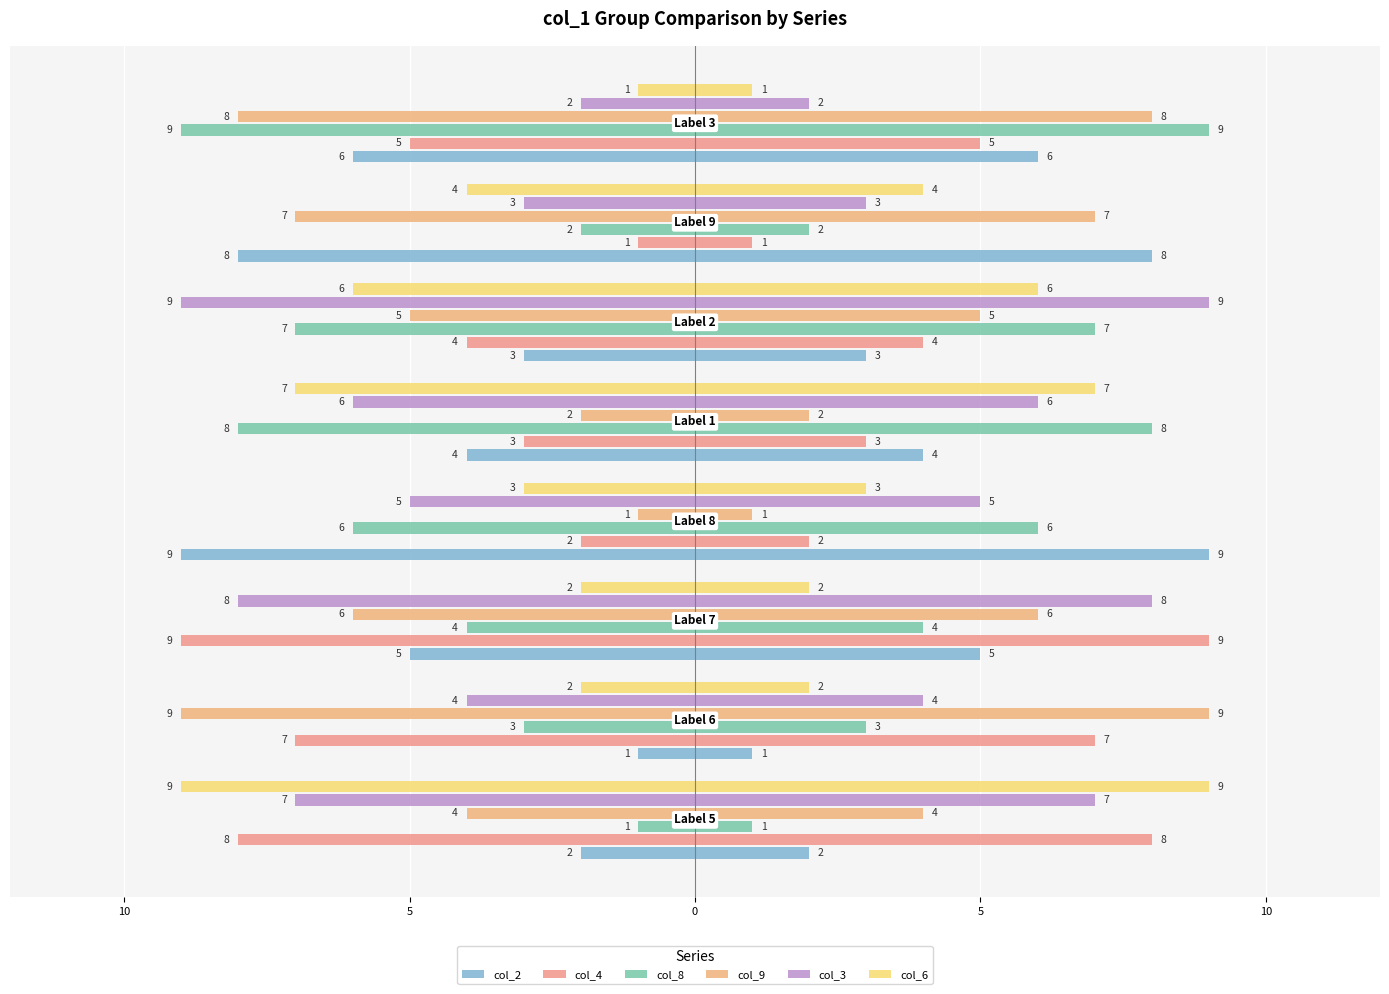

Reading left to right, list all the values displayed in this chart.

col_2: -2	-1	-5	-9	-4	-3	-8	-6
col_4: -8	-7	-9	-2	-3	-4	-1	-5
col_8: -1	-3	-4	-6	-8	-7	-2	-9
col_9: -4	-9	-6	-1	-2	-5	-7	-8
col_3: -7	-4	-8	-5	-6	-9	-3	-2
col_6: -9	-2	-2	-3	-7	-6	-4	-1